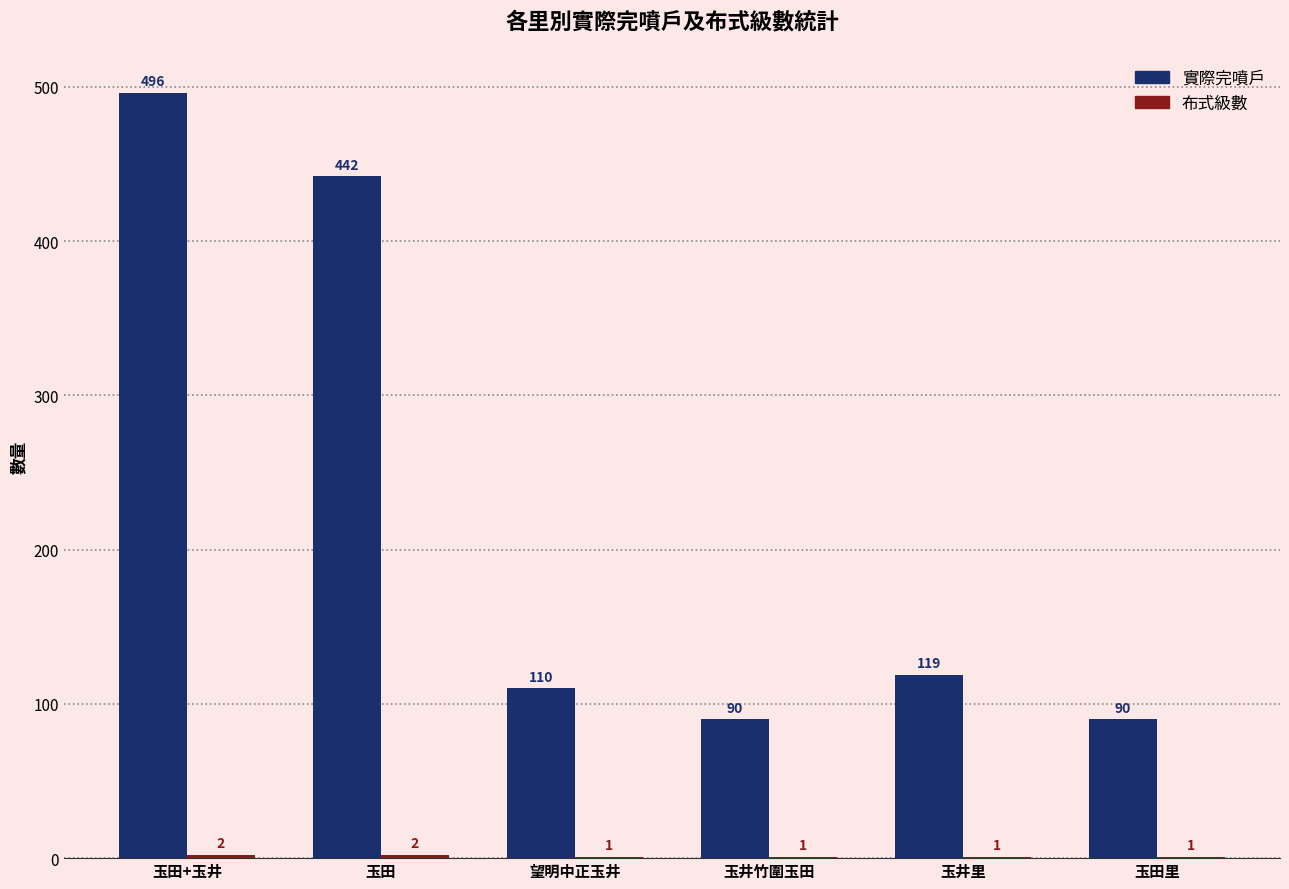

What is the sum of the 實際完噴戶 values at 玉田里 and 玉井里?

209